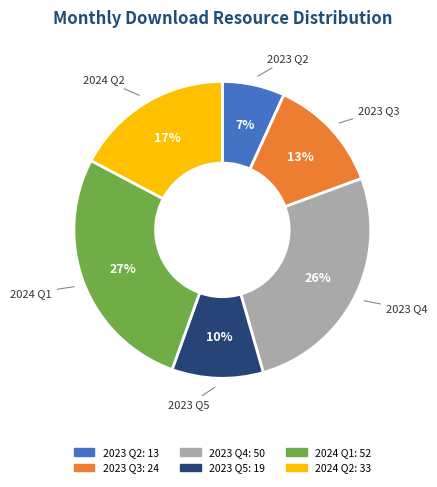

To the nearest percent, what is the average slice percentage?

17%